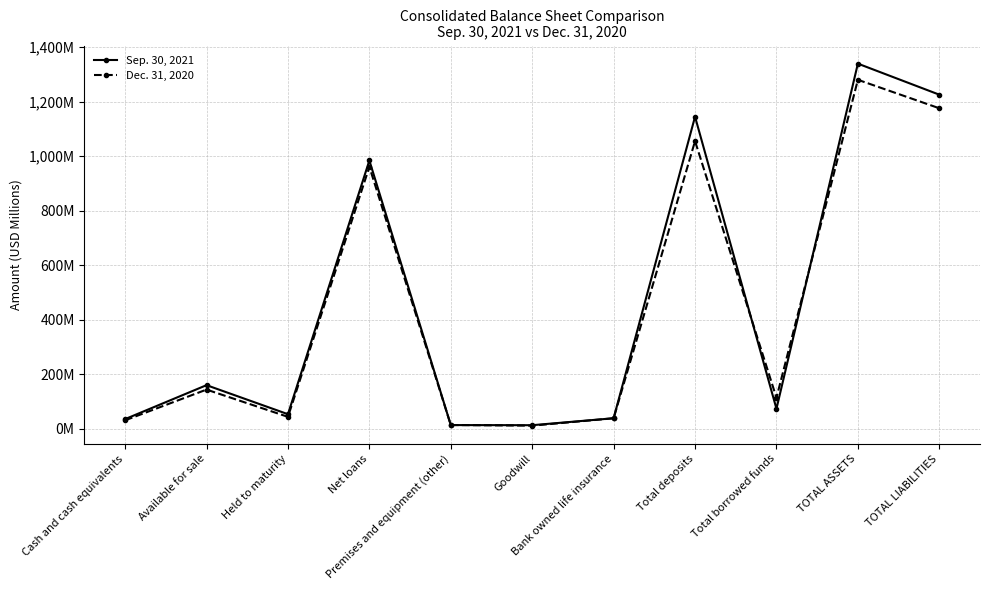

Reading left to right, list all the values displayed in this chart.

Sep. 30, 2021: Cash and cash equivalents=36.0	Available for sale=160.4	Held to maturity=53.9	Net loans=983.9	Premises and equipment (other)=14.1	Goodwill=13.6	Bank owned life insurance=39.2	Total deposits=1144.4	Total borrowed funds=73.9	TOTAL ASSETS=1338.9	TOTAL LIABILITIES=1225.2
Dec. 31, 2020: Cash and cash equivalents=31.5	Available for sale=144.2	Held to maturity=44.2	Net loans=960.8	Premises and equipment (other)=14.3	Goodwill=11.9	Bank owned life insurance=39.0	Total deposits=1054.9	Total borrowed funds=114.1	TOTAL ASSETS=1279.7	TOTAL LIABILITIES=1175.3